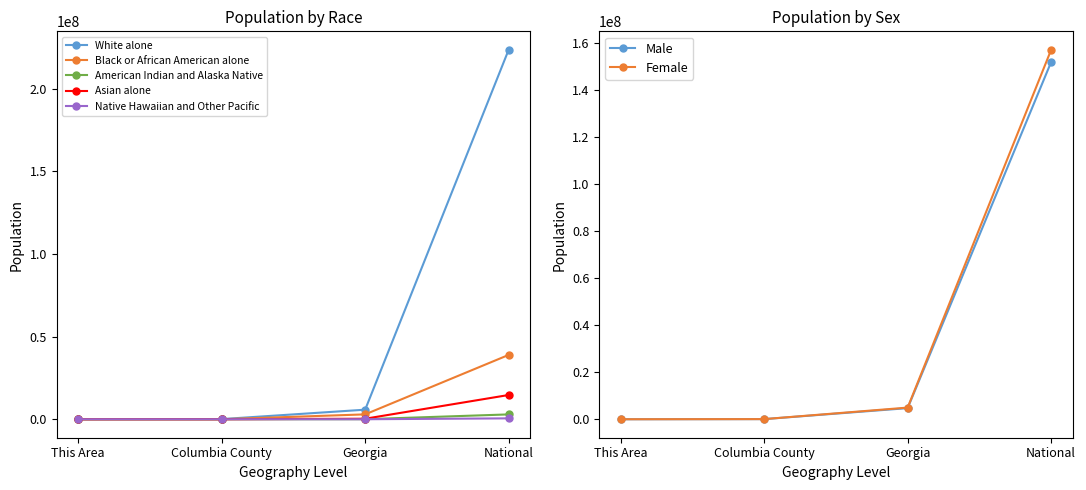

True or false: American Indian and Alaska Native and Black or African American alone cross at least once.

False